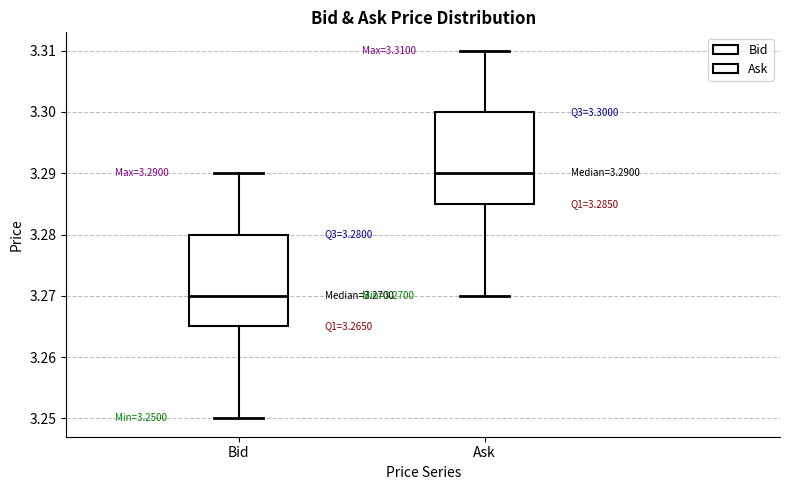

Which box's median line is the highest?

Ask